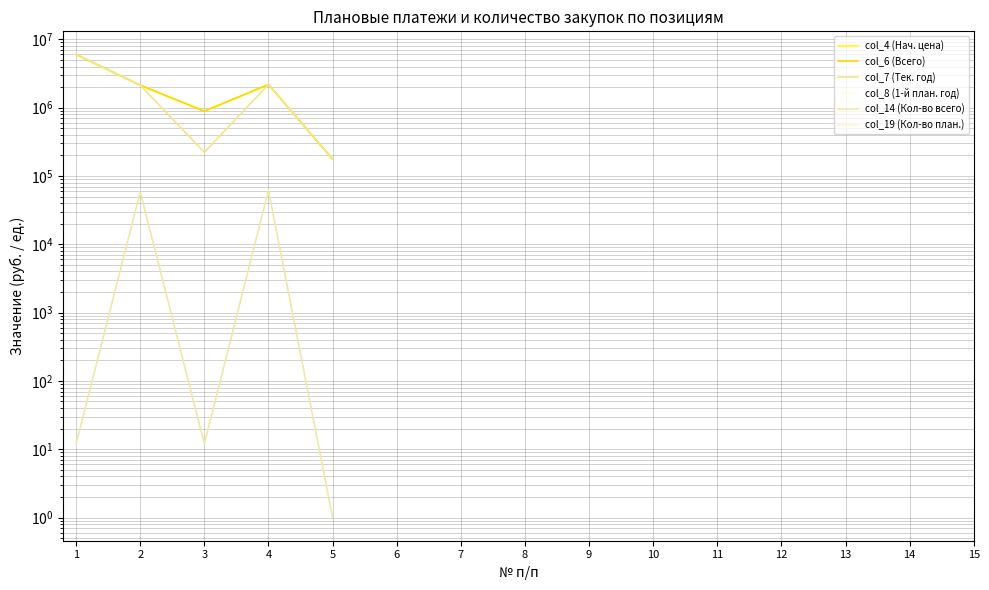

True or false: col_4 (Нач. цена) and col_7 (Тек. год) intersect in this chart.

False